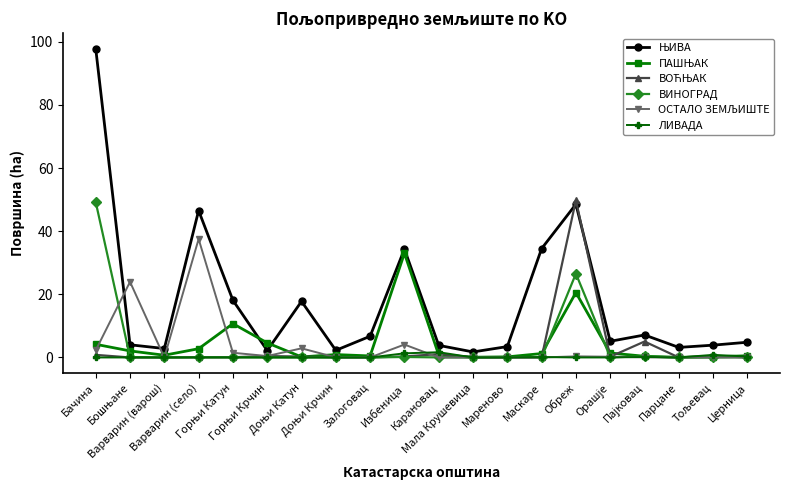

Is it true that ВОЋЊАК equals 0.0 at Горњи Катун?

False